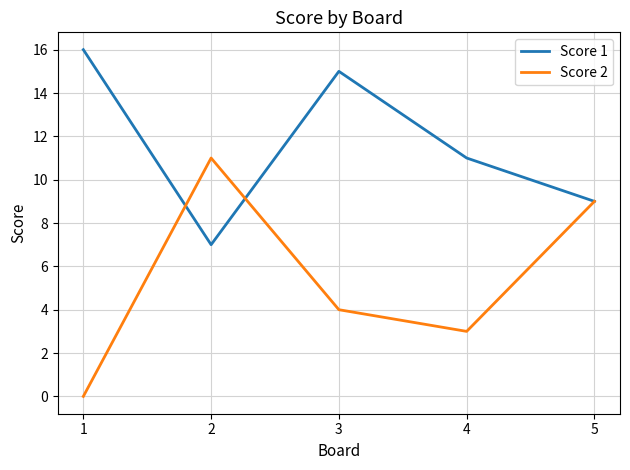

Reading right to left, transcribe all the data shown in this chart.

Score 1: 5=9	4=11	3=15	2=7	1=16
Score 2: 5=9	4=3	3=4	2=11	1=0